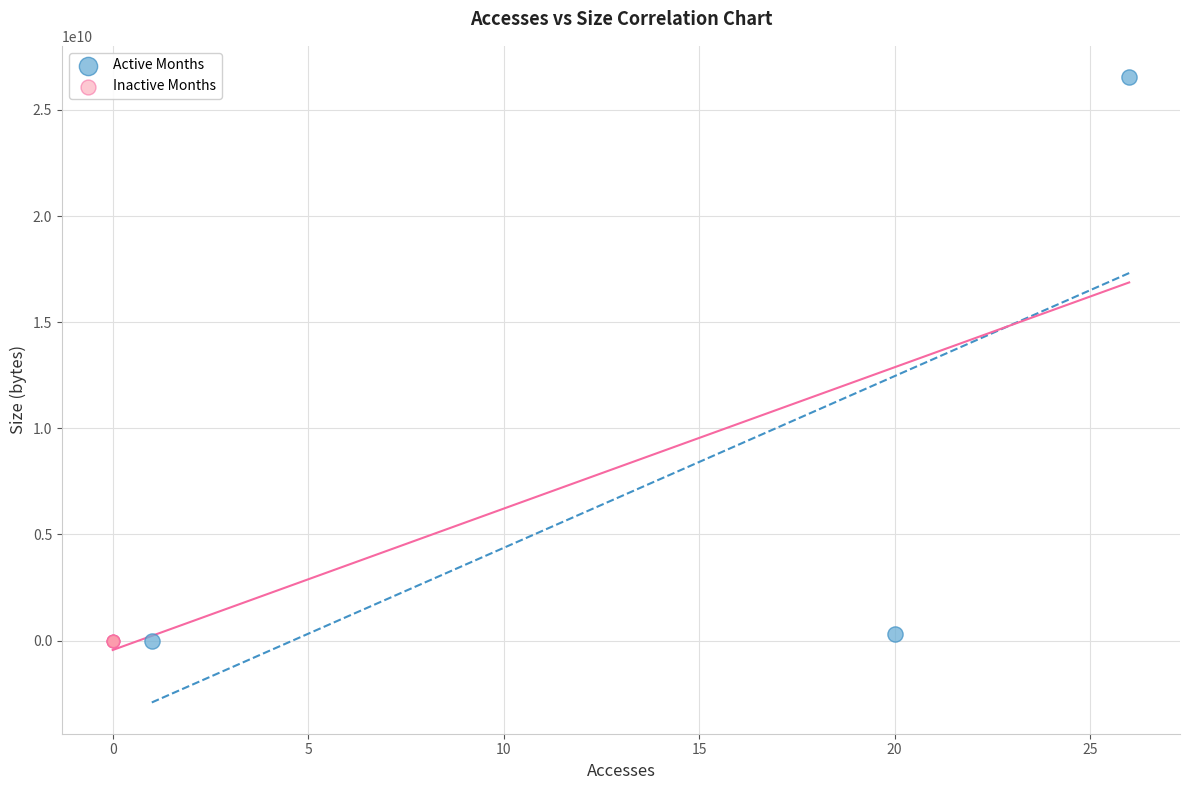

Which series reaches the maximum Y coordinate?

Active Months